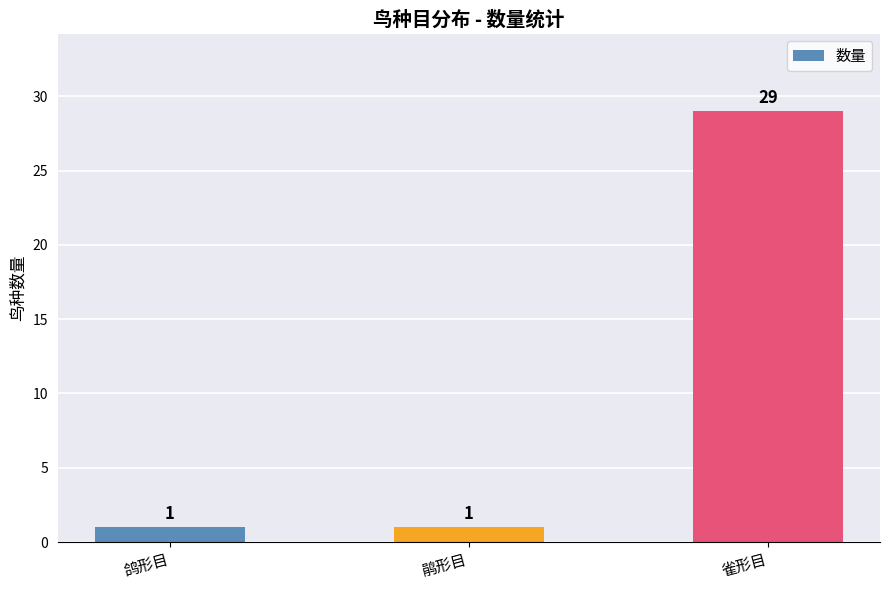

What is the ratio of the value at 雀形目 to the value at 鸽形目?

29.0